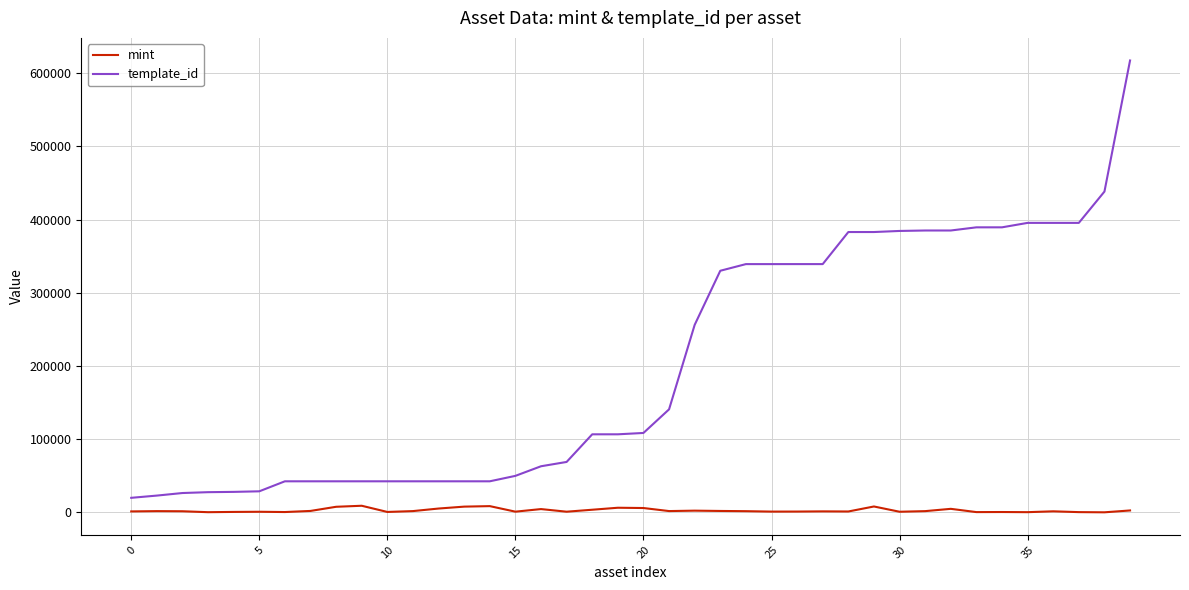

Rank the series by their average value, from lowest to highest.

mint, template_id